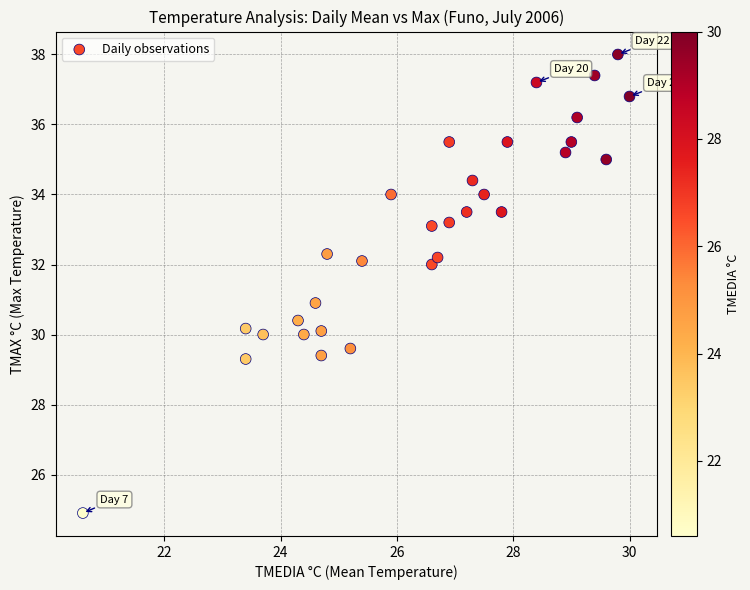

What is the range of X values (max minus min)?

9.4